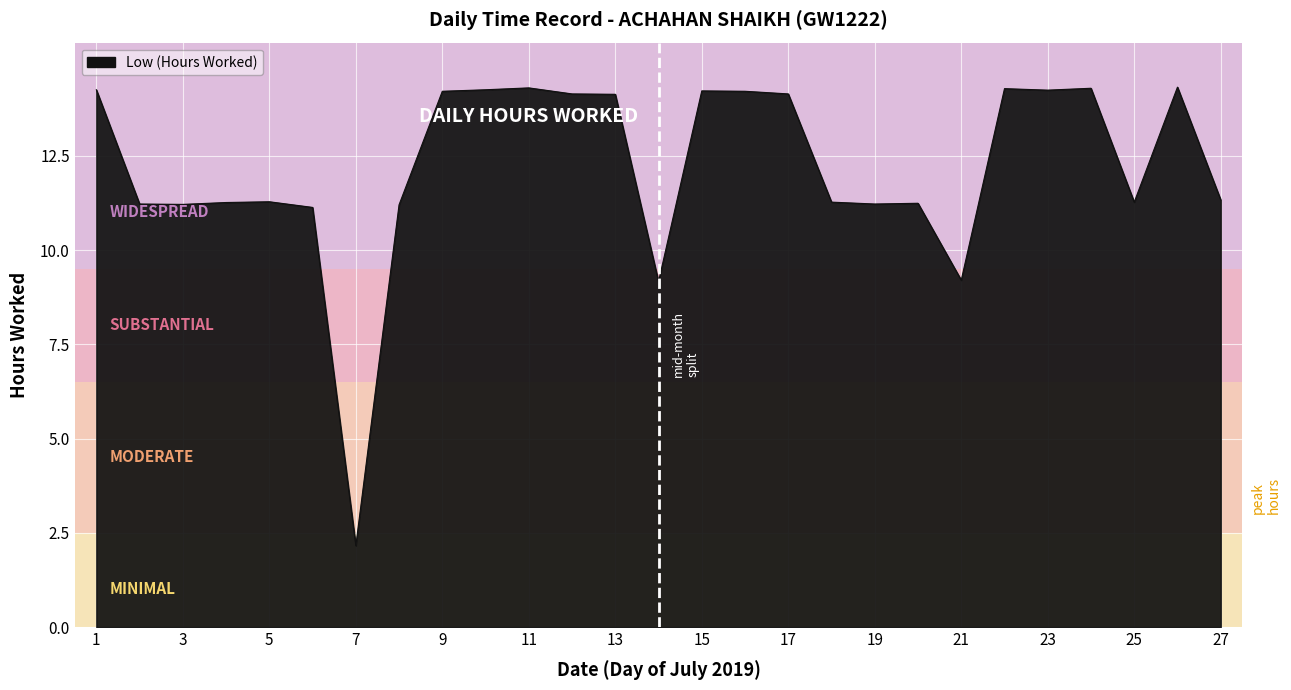

How many lines are shown in the chart?

1